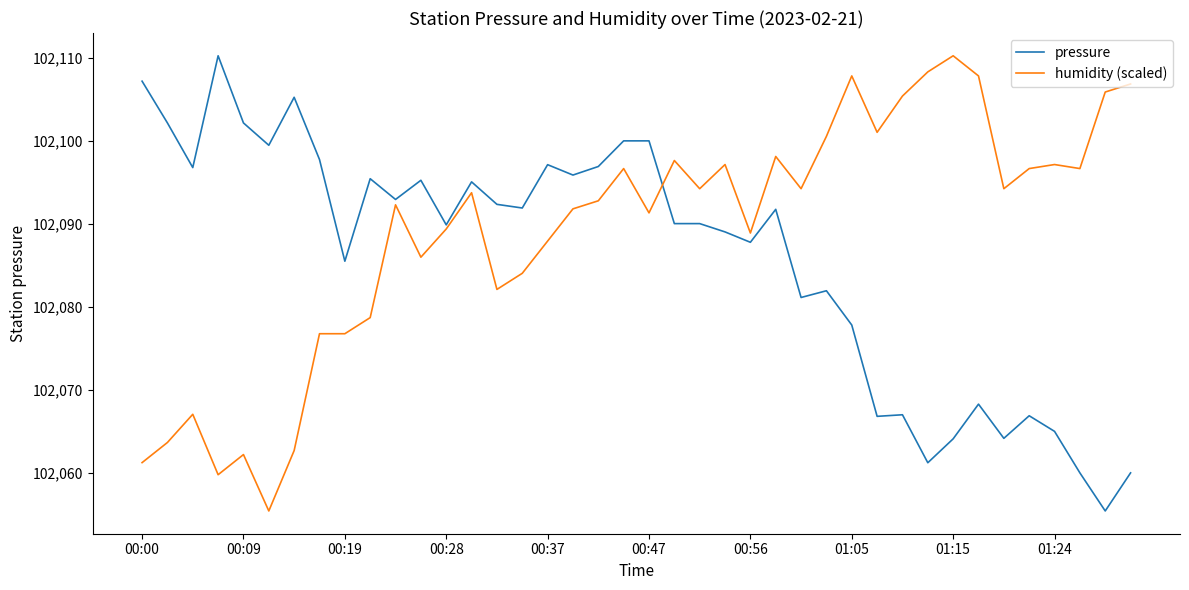

What is the sum of all pressure values?

4083438.8